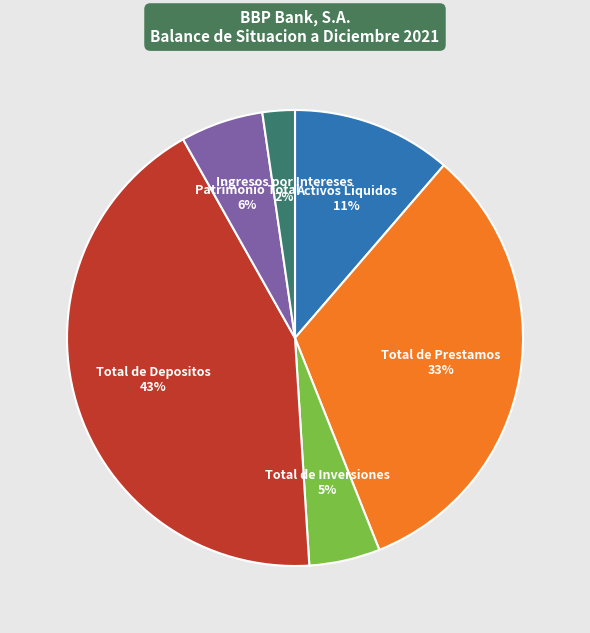

To the nearest percent, what is the difference between the largest and smallest slice percentages?

41%